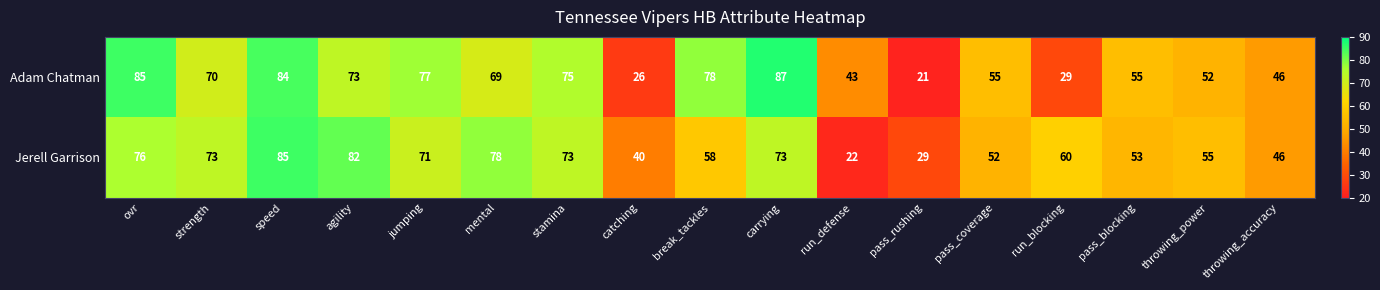

How many series are shown in this chart?

2